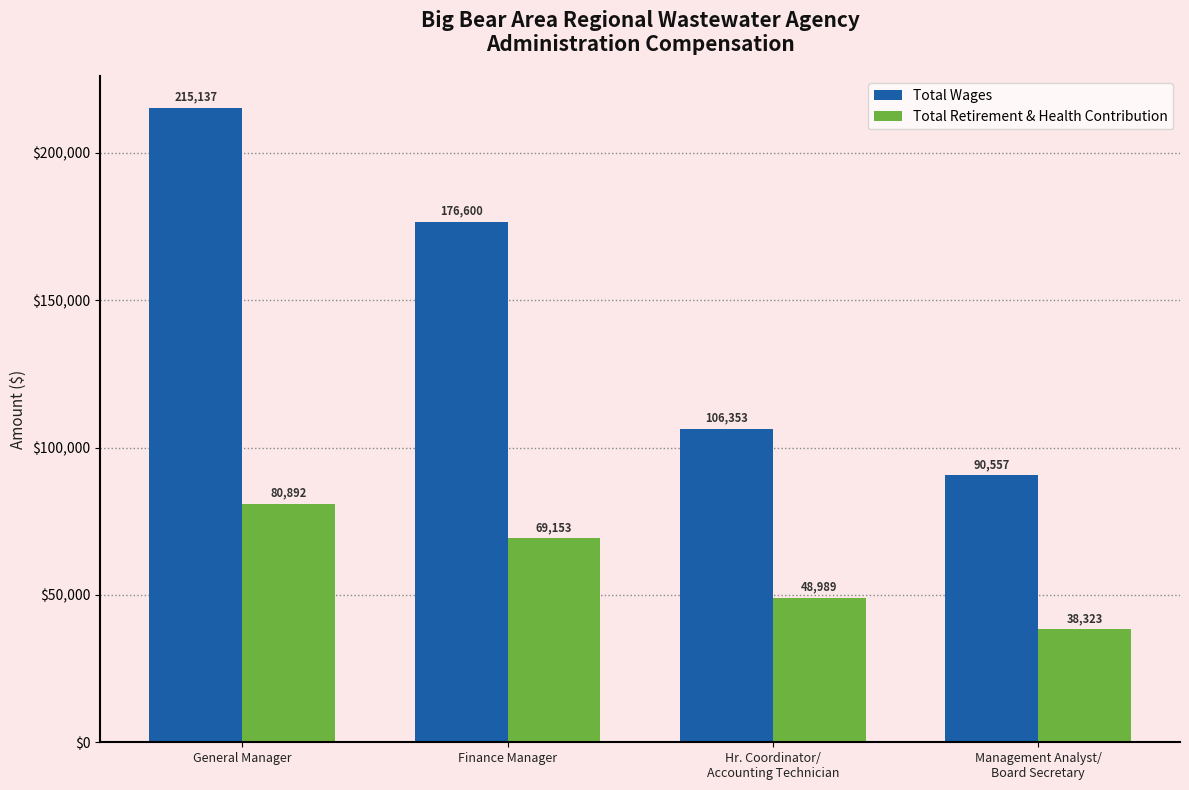

What is the label of the 4th bar from the right?

General Manager